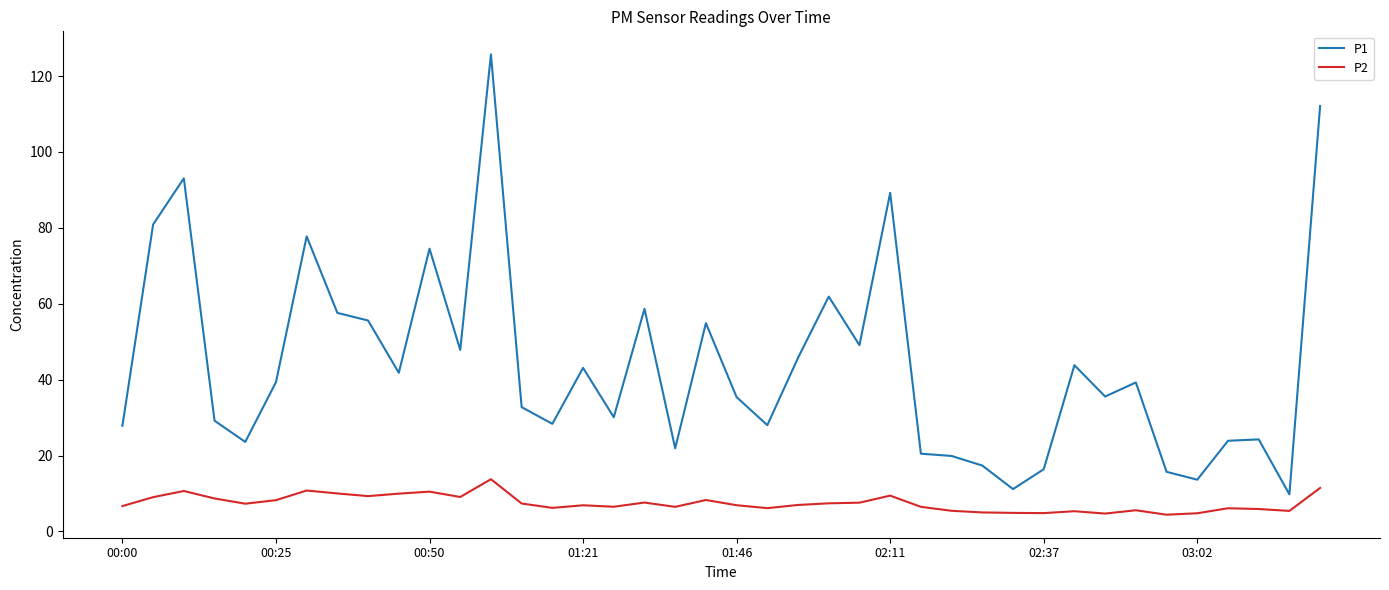

True or false: P2 has more than 1 points higher than both neighbors.

True